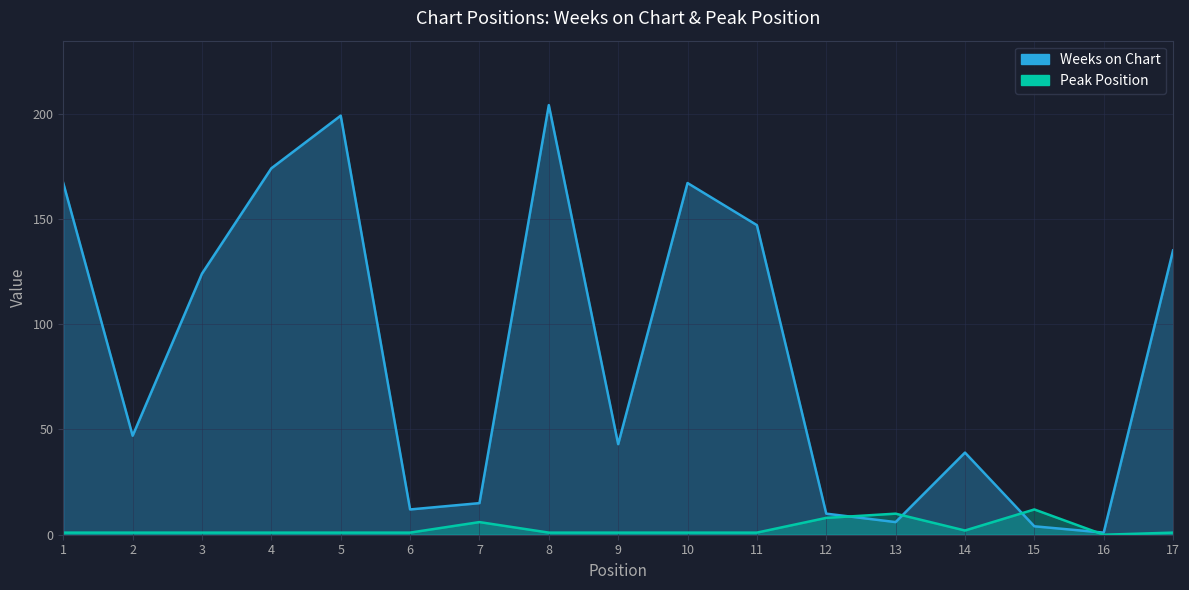

Which series has the largest range (max minus min)?

Weeks on Chart